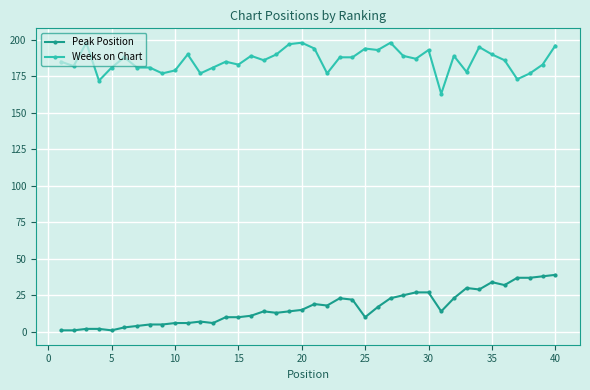

True or false: Peak Position and Weeks on Chart cross at least once.

False